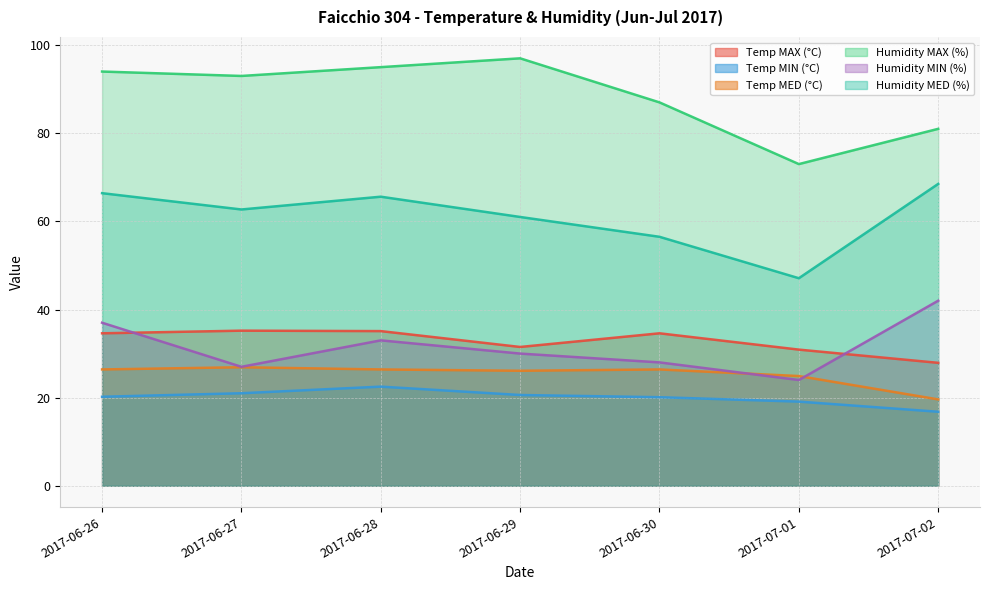

Reading left to right, list all the values displayed in this chart.

Temp MAX (°C): 2017-06-26=34.6	2017-06-27=35.2	2017-06-28=35.1	2017-06-29=31.5	2017-06-30=34.6	2017-07-01=30.9	2017-07-02=27.9
Temp MIN (°C): 2017-06-26=20.2	2017-06-27=21.0	2017-06-28=22.5	2017-06-29=20.6	2017-06-30=20.1	2017-07-01=19.1	2017-07-02=16.8
Temp MED (°C): 2017-06-26=26.4	2017-06-27=26.9	2017-06-28=26.4	2017-06-29=26.1	2017-06-30=26.4	2017-07-01=24.9	2017-07-02=19.6
Humidity MAX (%): 2017-06-26=94.0	2017-06-27=93.0	2017-06-28=95.0	2017-06-29=97.0	2017-06-30=87.0	2017-07-01=73.0	2017-07-02=81.0
Humidity MIN (%): 2017-06-26=37.0	2017-06-27=27.0	2017-06-28=33.0	2017-06-29=30.0	2017-06-30=28.0	2017-07-01=24.0	2017-07-02=42.0
Humidity MED (%): 2017-06-26=66.4	2017-06-27=62.7	2017-06-28=65.6	2017-06-29=61.0	2017-06-30=56.5	2017-07-01=47.1	2017-07-02=68.5